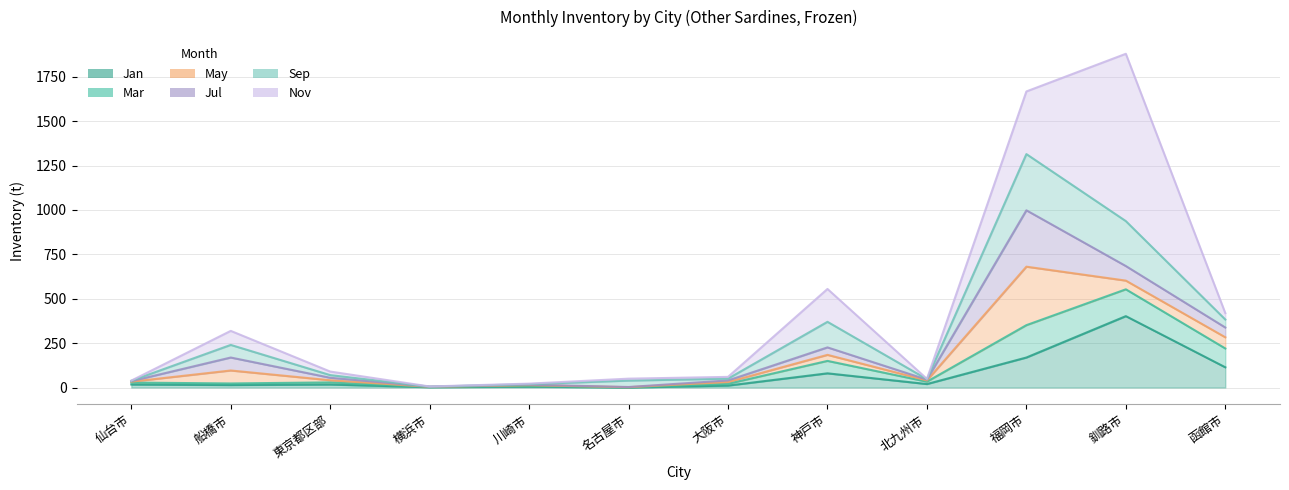

What position from the right is 釧路市?

2